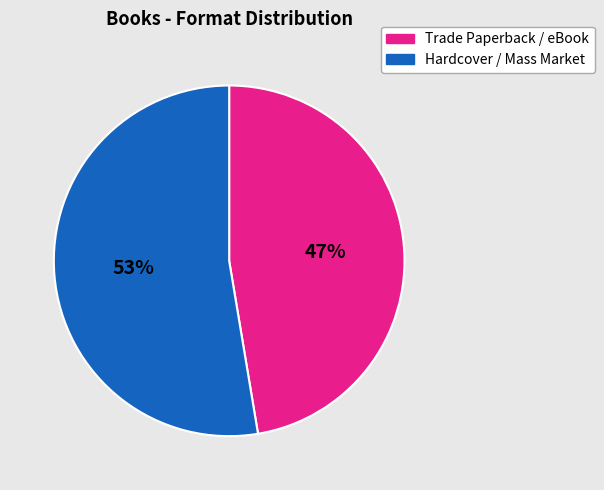

To the nearest percent, what is the average slice percentage?

50%